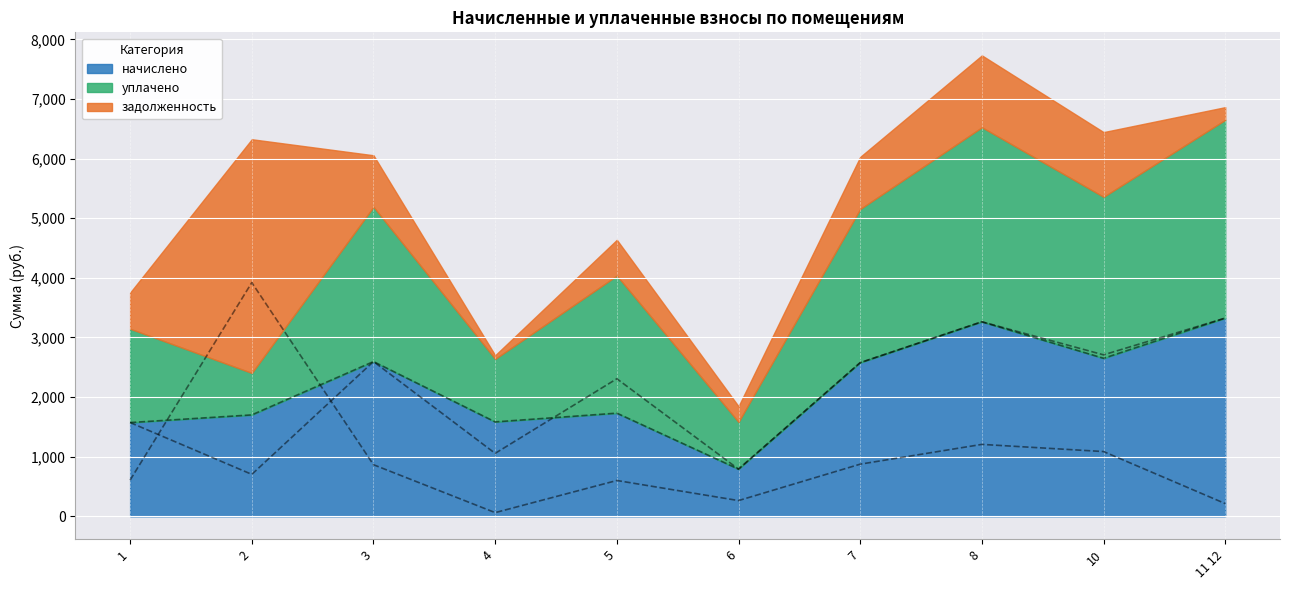

How many intersections are there between начислено and уплачено?

1